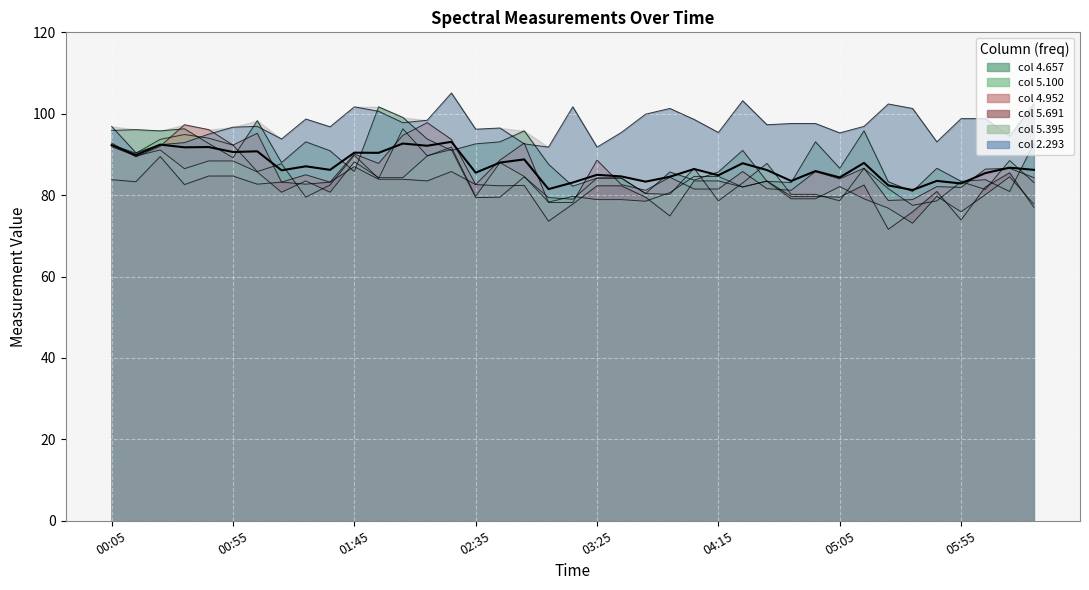

What is the ratio of the value at 01:45 to the value at 32?

1.1